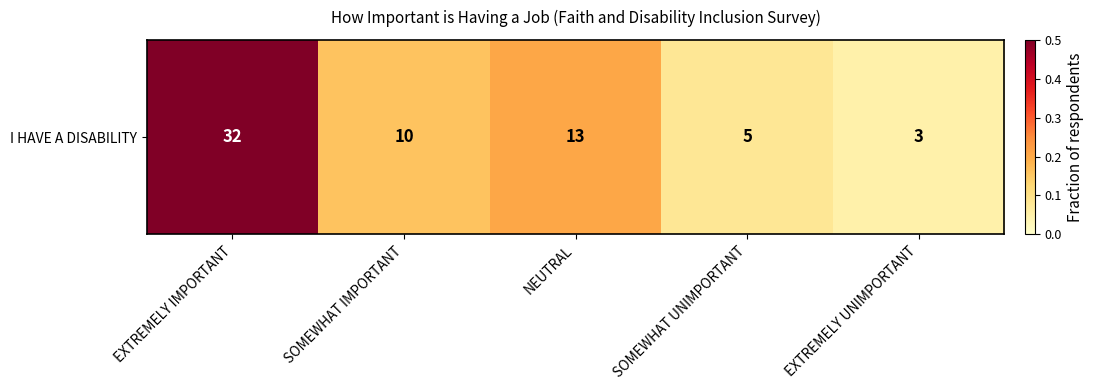

Rank the categories by value from highest to lowest.

EXTREMELY IMPORTANT, NEUTRAL, SOMEWHAT IMPORTANT, SOMEWHAT UNIMPORTANT, EXTREMELY UNIMPORTANT